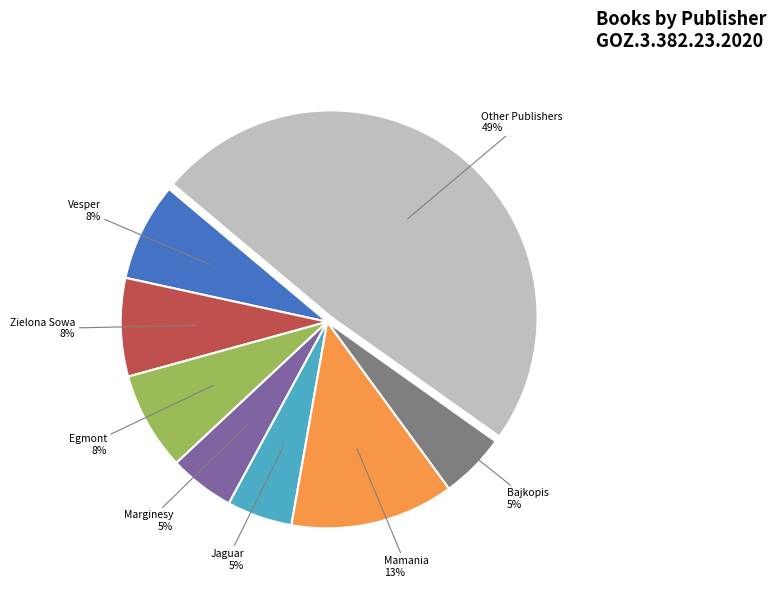

Is there any slice that represents more than half of the pie?

No